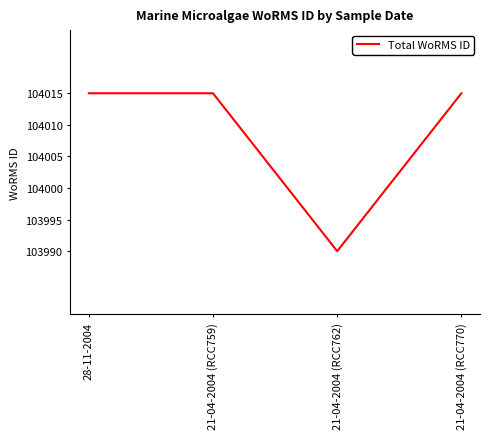

What value does the data have at 21-04-2004 (RCC759)?

104015